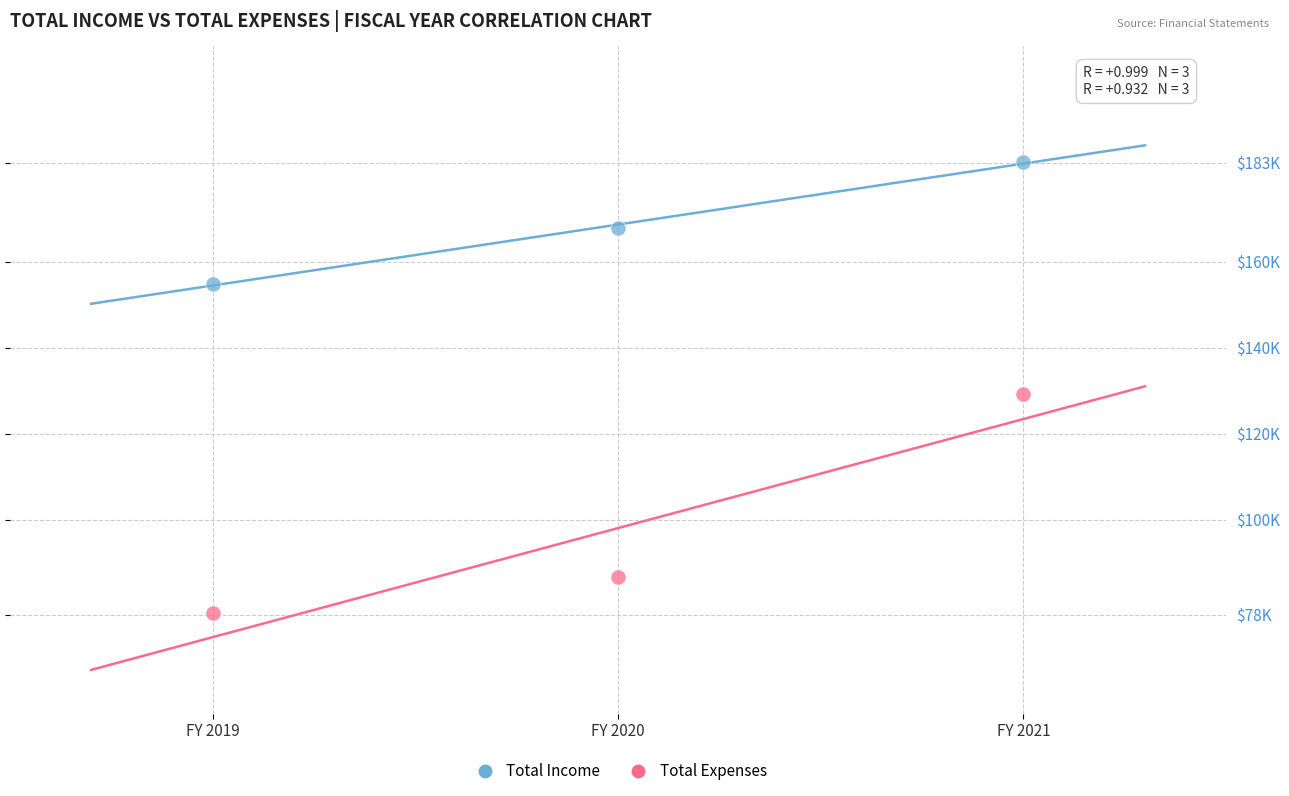

Which series has the largest Y range (max minus min)?

Total Expenses